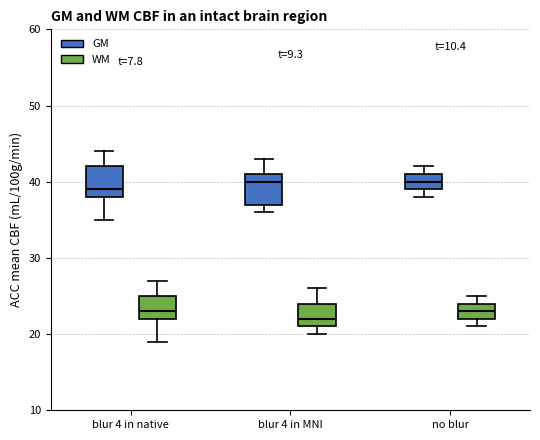

Reading left to right, transcribe this box plot: for each box, give where its median line is, the range the box spans, and where its two whiskers end, as read against the y-axis. The values are not printed on the chart, so give them approximately, as read against the axis.

blur 4 in native (GM): median 39, box 38 to 42, whiskers 35 to 44
blur 4 in native (WM): median 23, box 22 to 25, whiskers 19 to 27
blur 4 in MNI (GM): median 40, box 37 to 41, whiskers 36 to 43
blur 4 in MNI (WM): median 22, box 21 to 24, whiskers 20 to 26
no blur (GM): median 40, box 39 to 41, whiskers 38 to 42
no blur (WM): median 23, box 22 to 24, whiskers 21 to 25